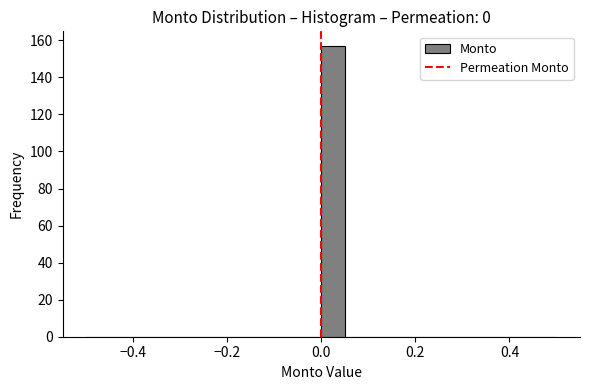

Read against the x-axis, roughly where is the centre of the tallest bar?

0.02